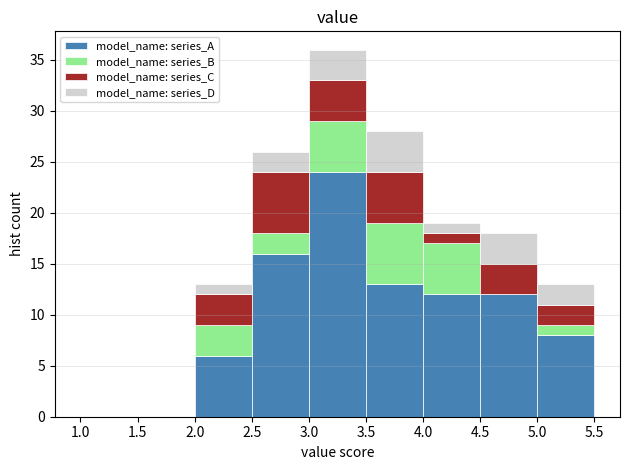

Reading left to right, transcribe this chart: for each stacked bar, give the range it covers on the x-axis and its total height. The values are not printed on the chart, so give them approximately, as read against the axis.

1.0 to 1.5: 0
1.5 to 2.0: 0
2.0 to 2.5: 13
2.5 to 3.0: 26
3.0 to 3.5: 36
3.5 to 4.0: 28
4.0 to 4.5: 19
4.5 to 5.0: 18
5.0 to 5.5: 13